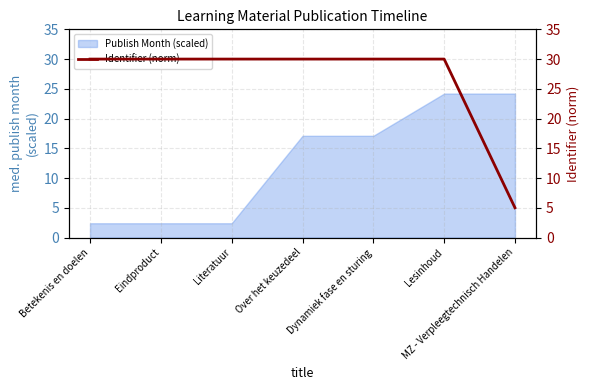

What is the maximum value shown in the chart?

30.0